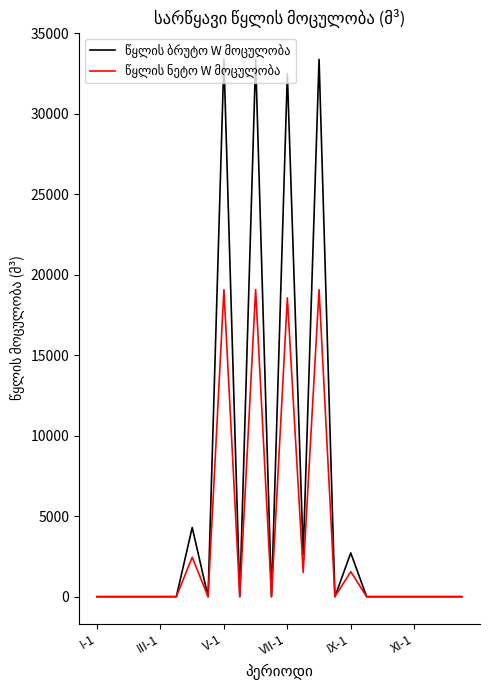

What is the greatest value displayed?

33382.7